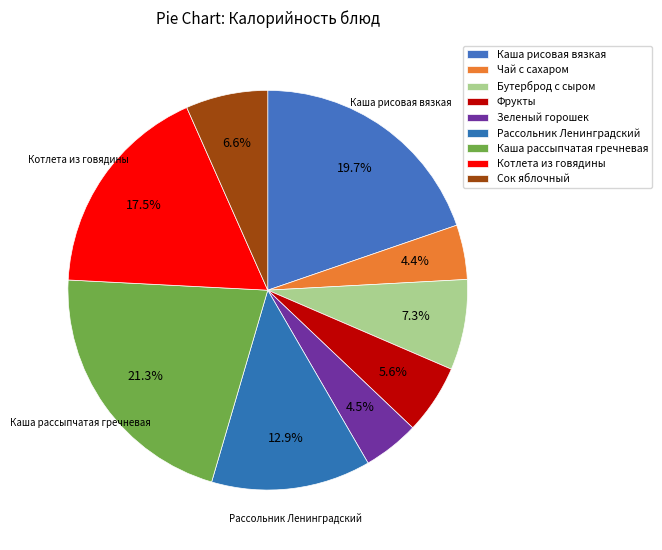

Rank the categories by value from lowest to highest.

Чай с сахаром, Зеленый горошек, Фрукты, Сок яблочный, Бутерброд с сыром, Рассольник Ленинградский, Котлета из говядины, Каша рисовая вязкая, Каша рассыпчатая гречневая